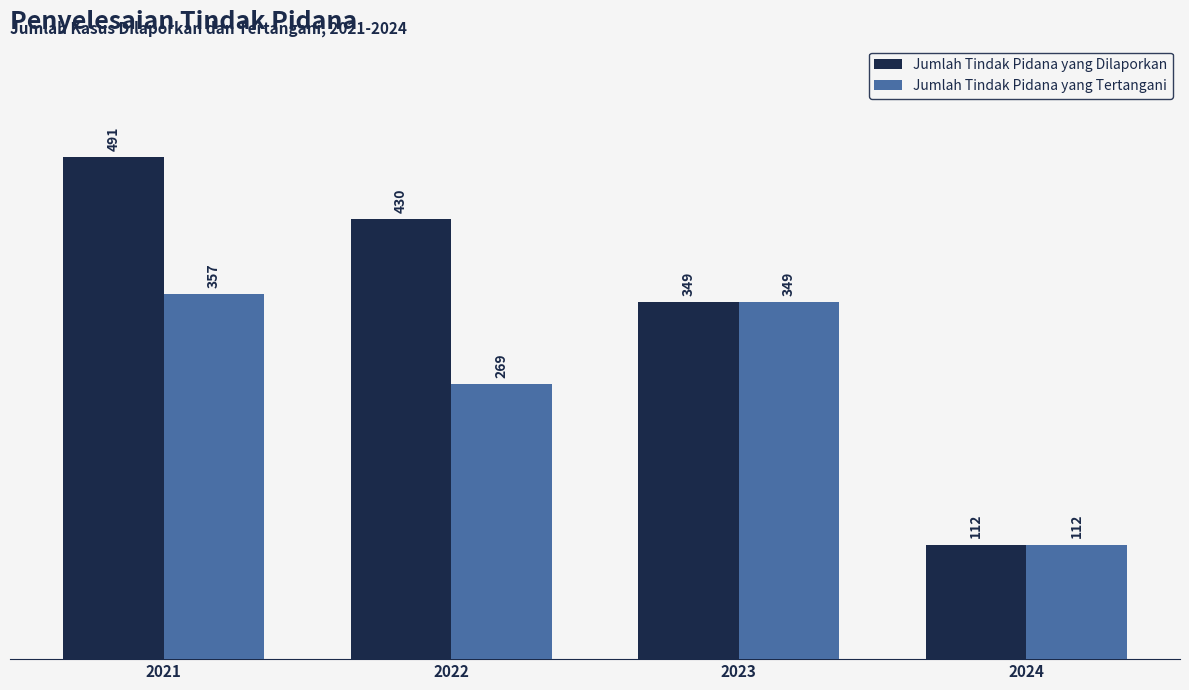

True or false: Jumlah Tindak Pidana yang Tertangani has a value of 357 at 2021.

True